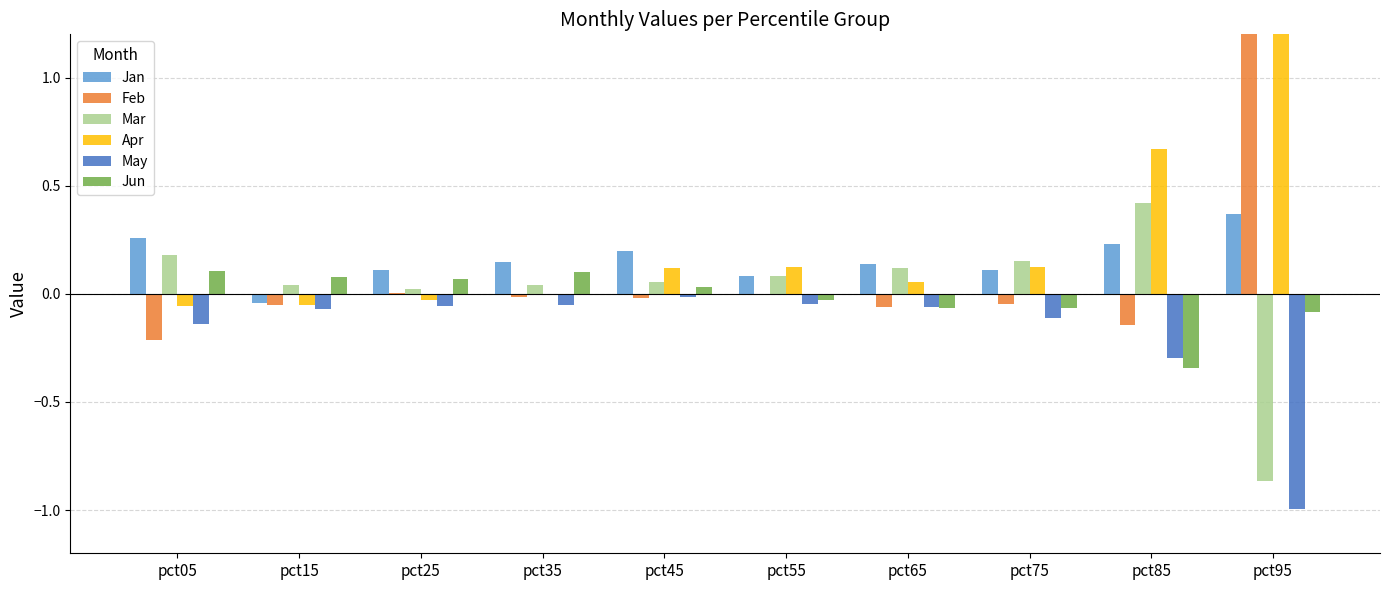

What is the average value of the May series?

-0.2